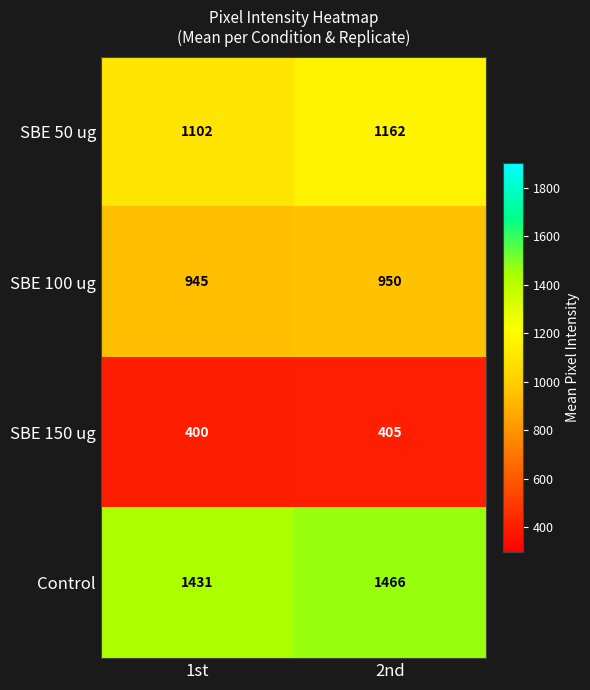

Reading left to right, extract all data points from this chart.

SBE 50 ug: 1st=1102	2nd=1162
SBE 100 ug: 1st=945	2nd=950
SBE 150 ug: 1st=400	2nd=405
Control: 1st=1431	2nd=1466